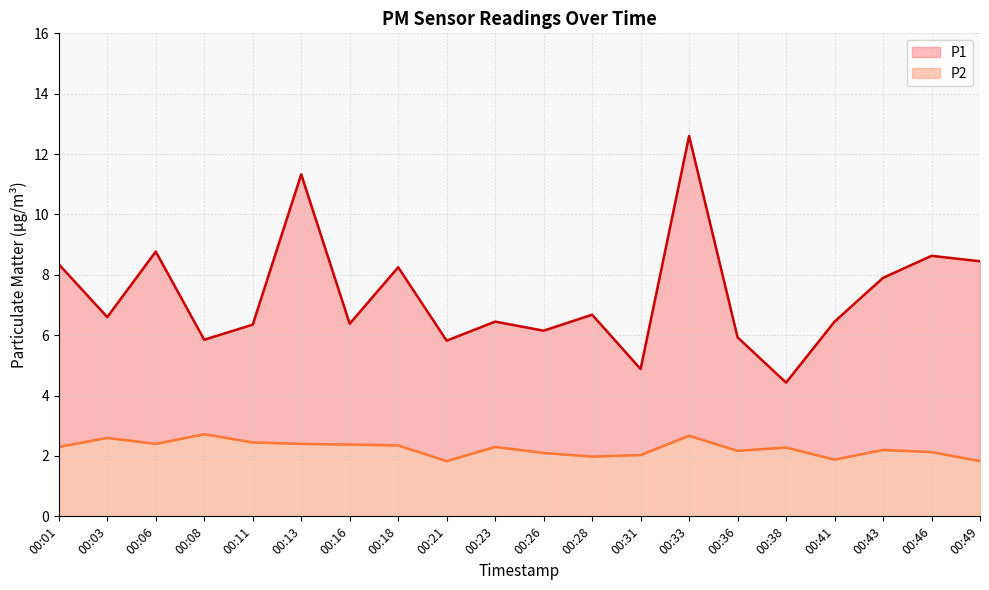

Does the chart have visible grid lines?

Yes